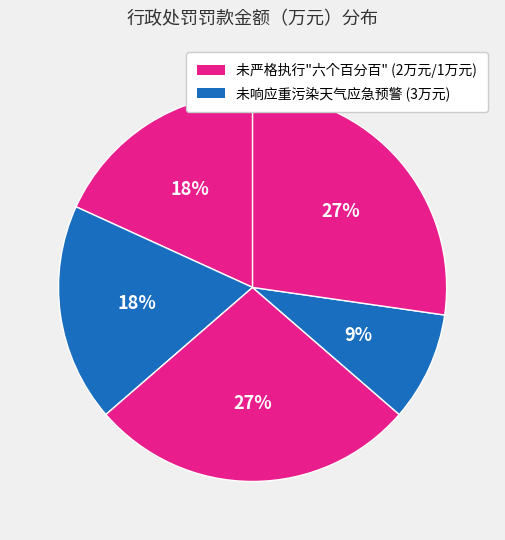

How many slices are in this pie chart?

5